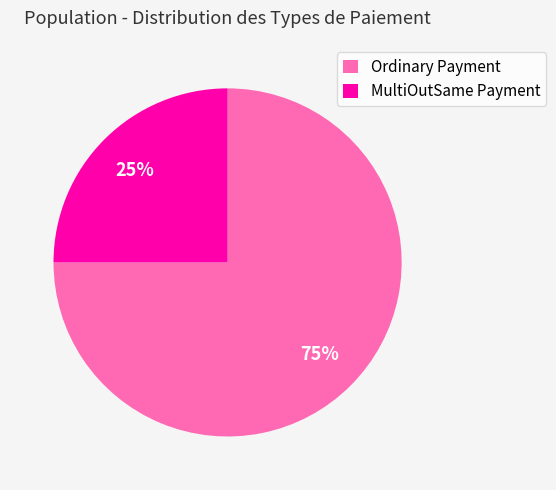

To the nearest percent, what percentage of the pie is Ordinary Payment?

75%